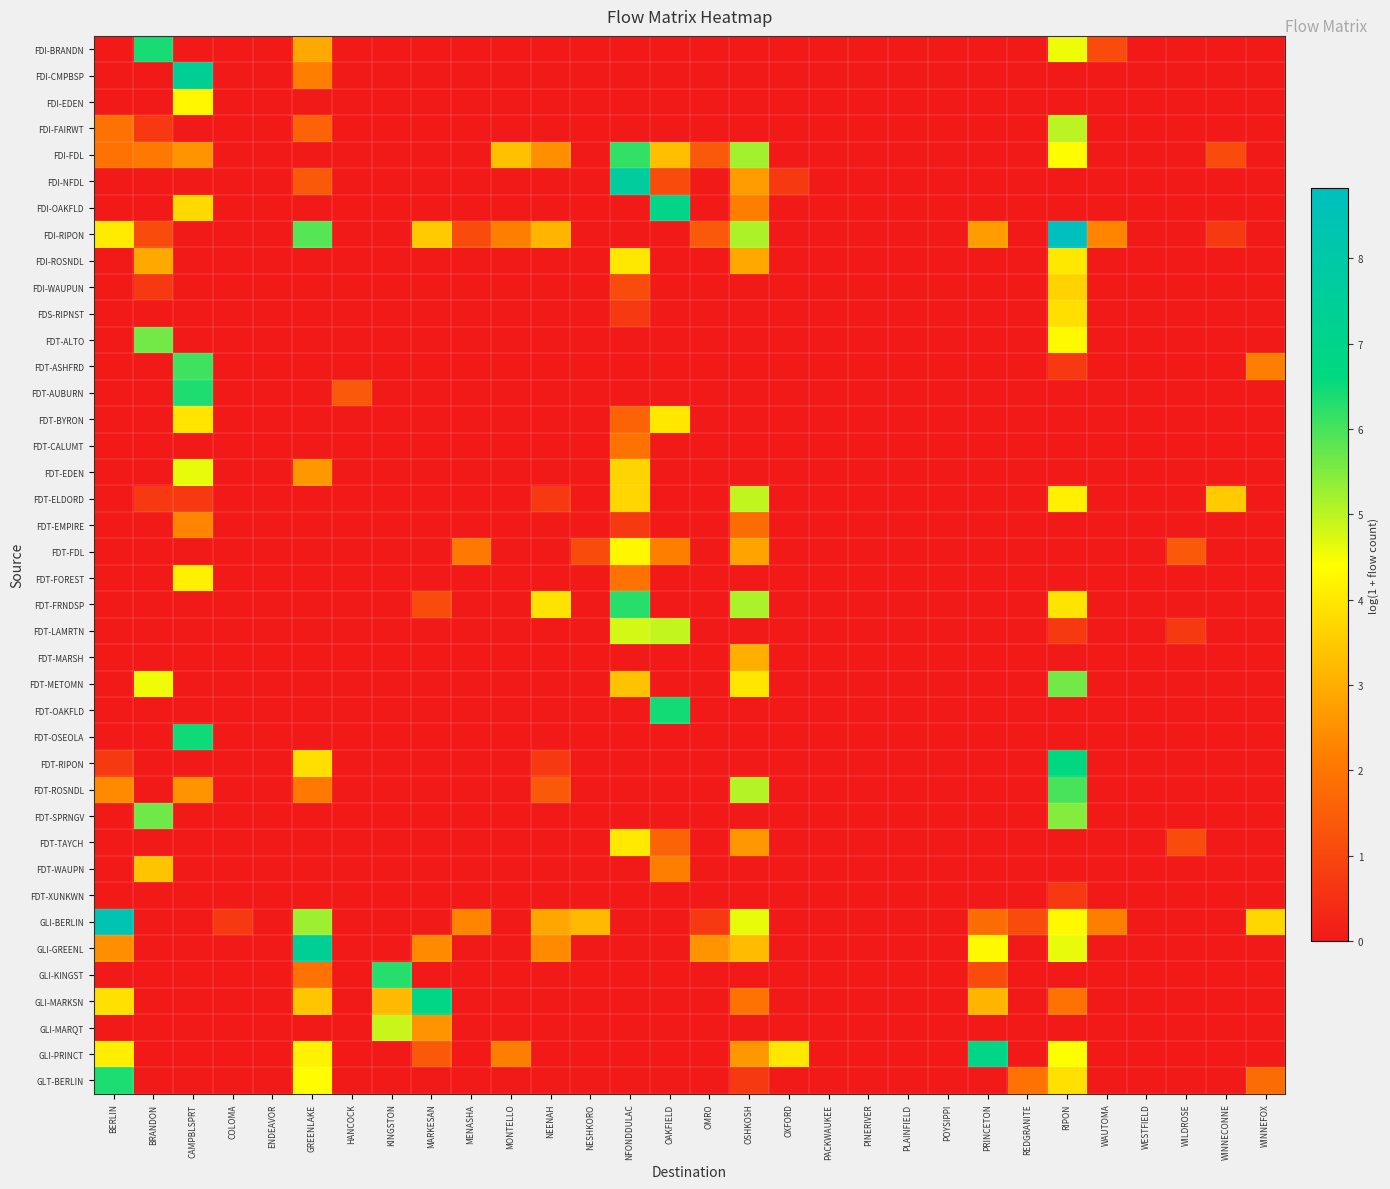

What is the difference between the highest and lowest values at NESHKORO?

3.2